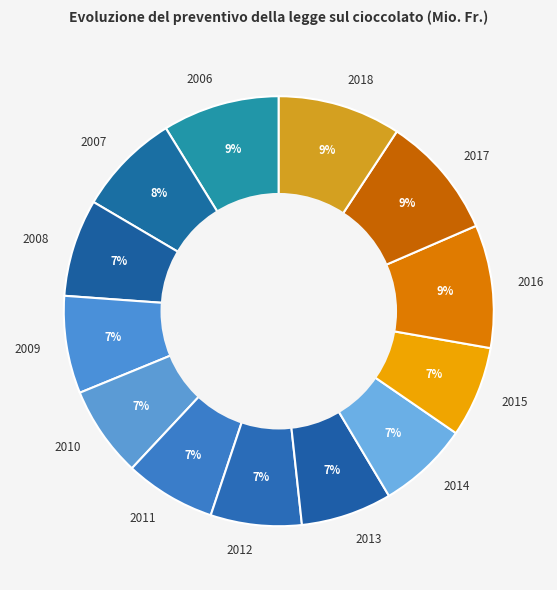

True or false: 2006 accounts for 23% of the total.

False